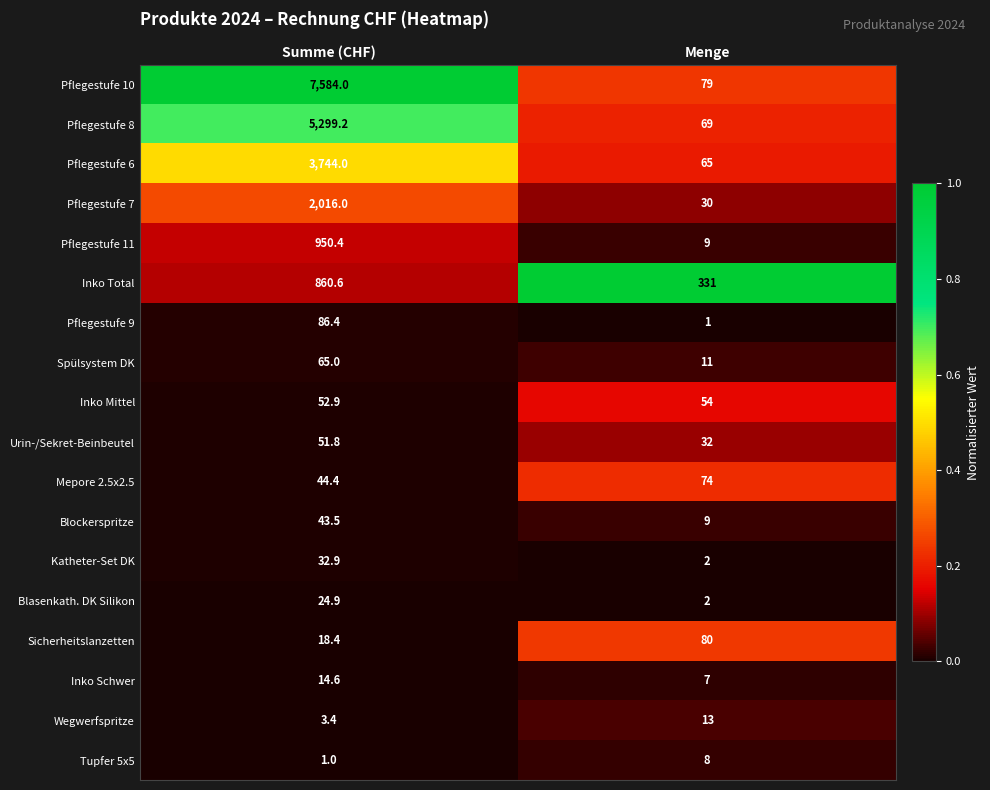

What is the average value of the Pflegestufe 7 series?

1023.0